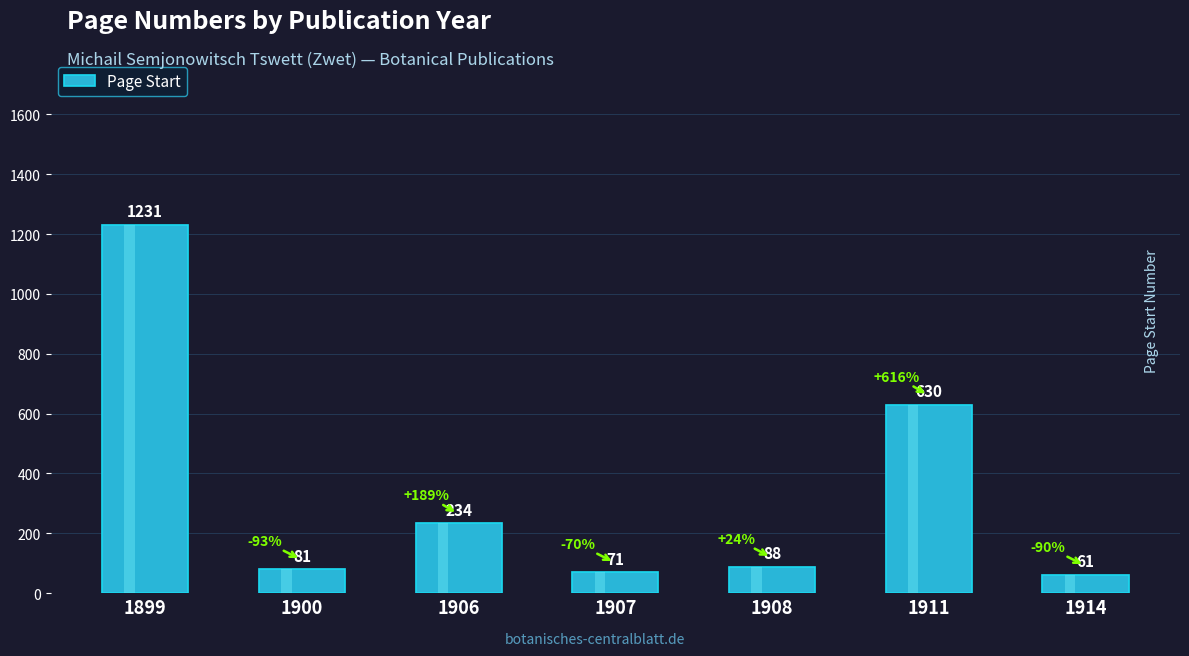

What is the difference between the maximum and minimum values?

1170